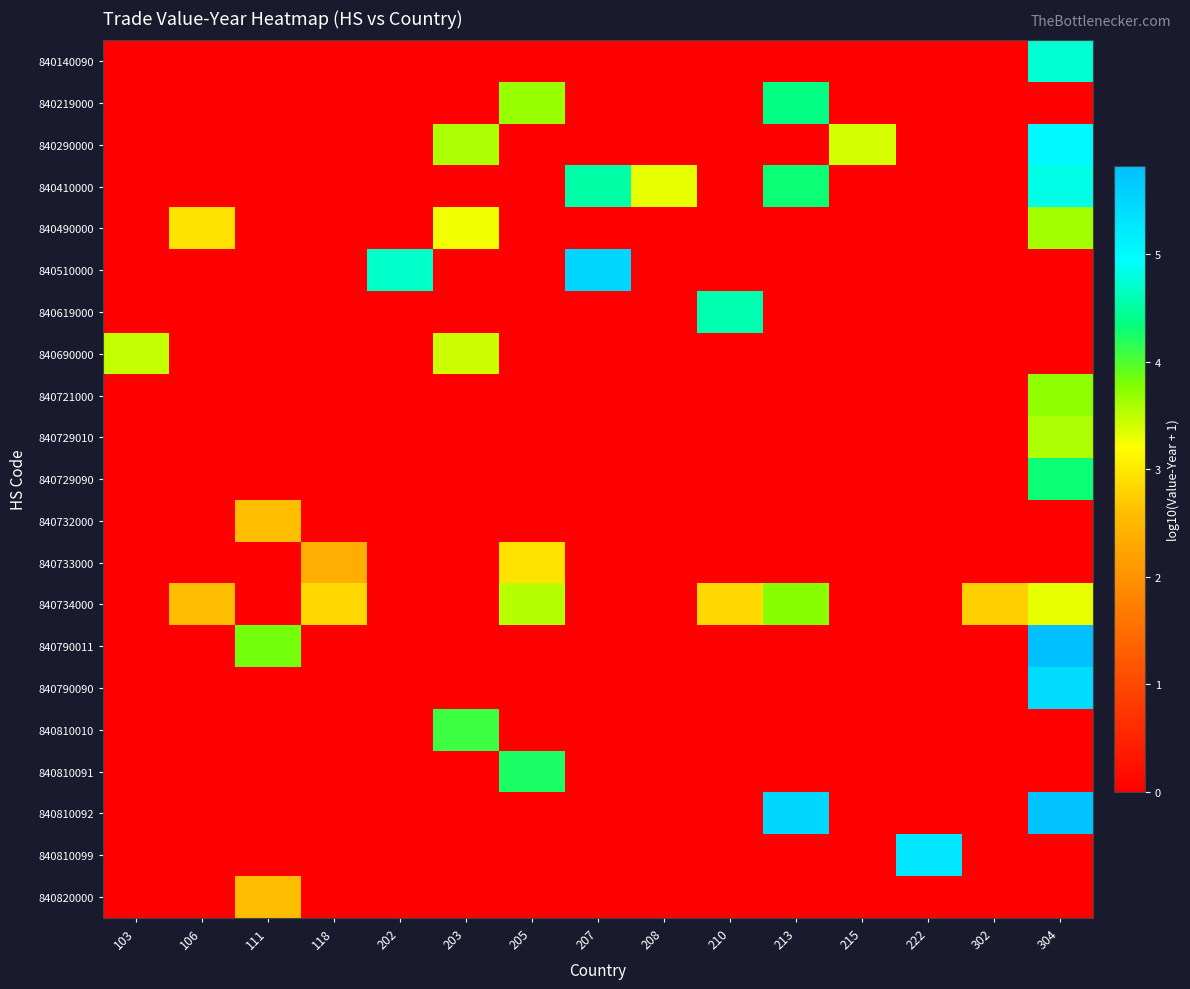

Count the number of categories in the chart.

15